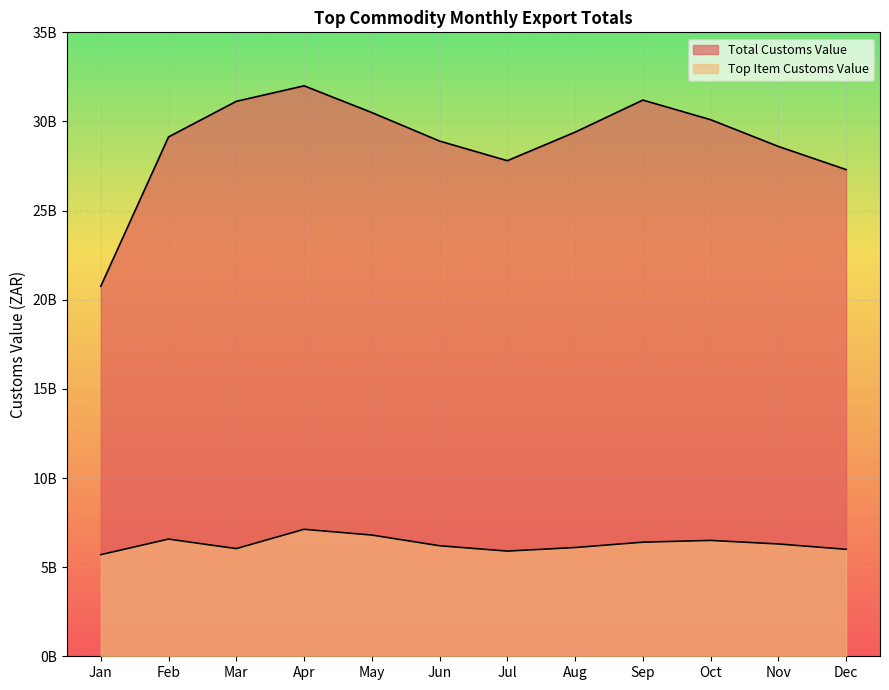

Where does the Customs Value (ZAR) series first go above 29132832551?

March